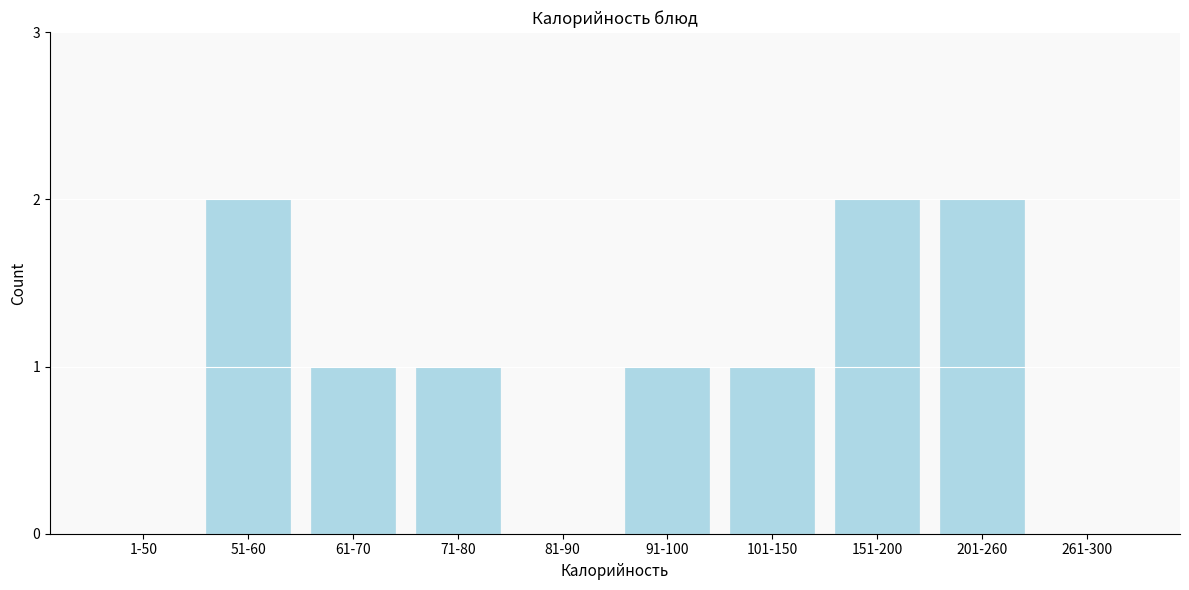

Reading right to left, transcribe all the data shown in this chart.

261-300=0	201-260=2	151-200=2	101-150=1	91-100=1	81-90=0	71-80=1	61-70=1	51-60=2	1-50=0